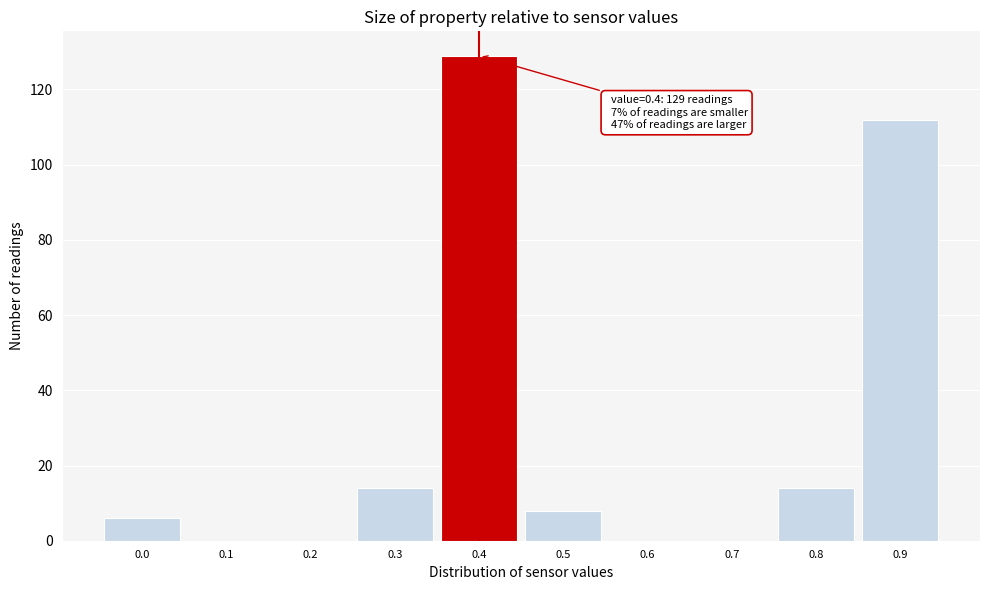

Over which range of the x-axis is the bar tallest?

0.35 to 0.45